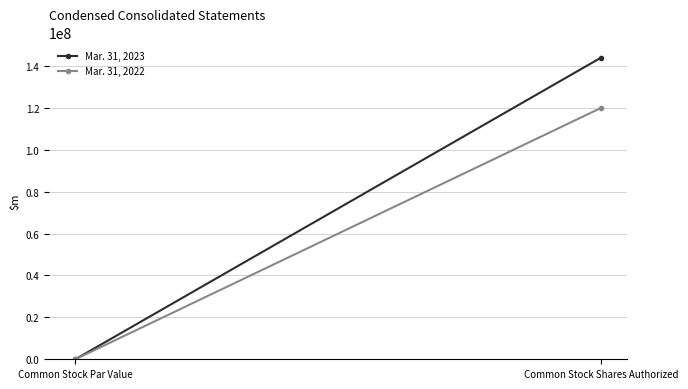

What are all the series names shown in the legend?

Mar. 31, 2023, Mar. 31, 2022